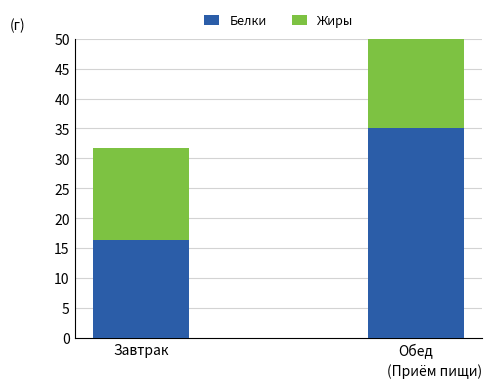

What is the sum of all Белки values?

51.4